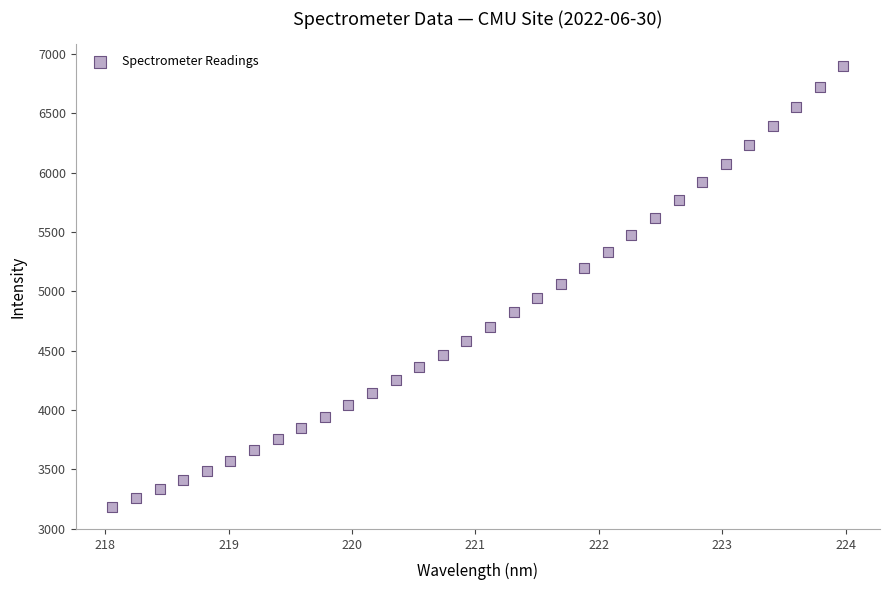

What is the range of X values (max minus min)?

5.9